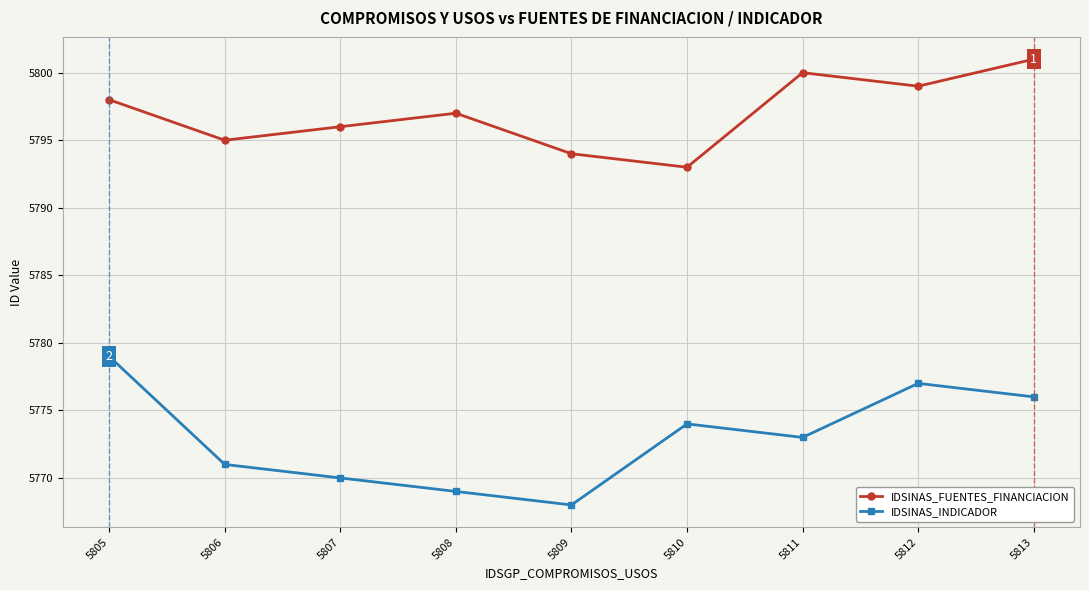

At which category does the chart reach its peak across all series?

5813